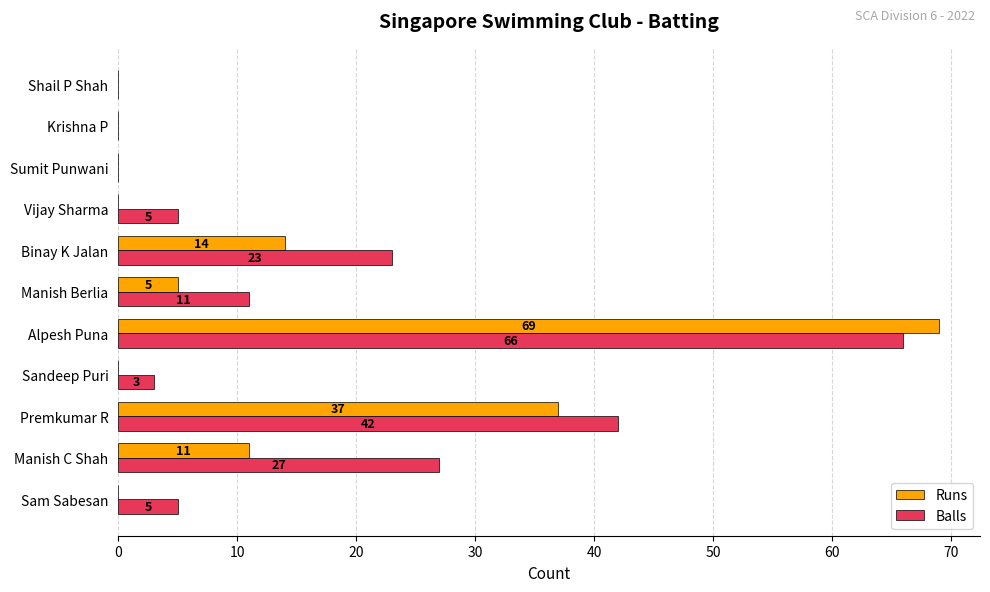

What is the sum of all Runs values?

136